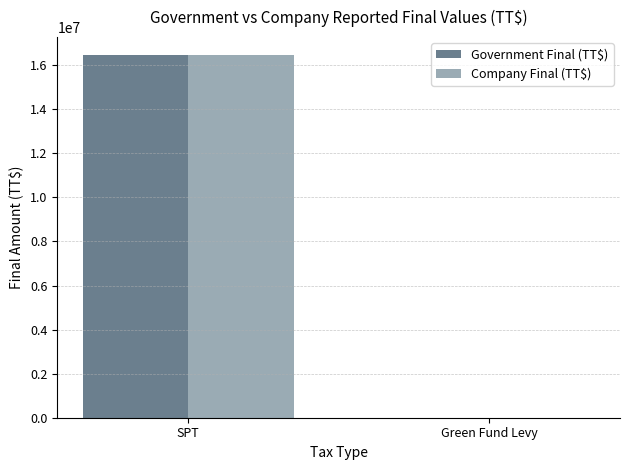

The Company Final (TT$) series shows 27397462.1 at SPT. True or false?

False